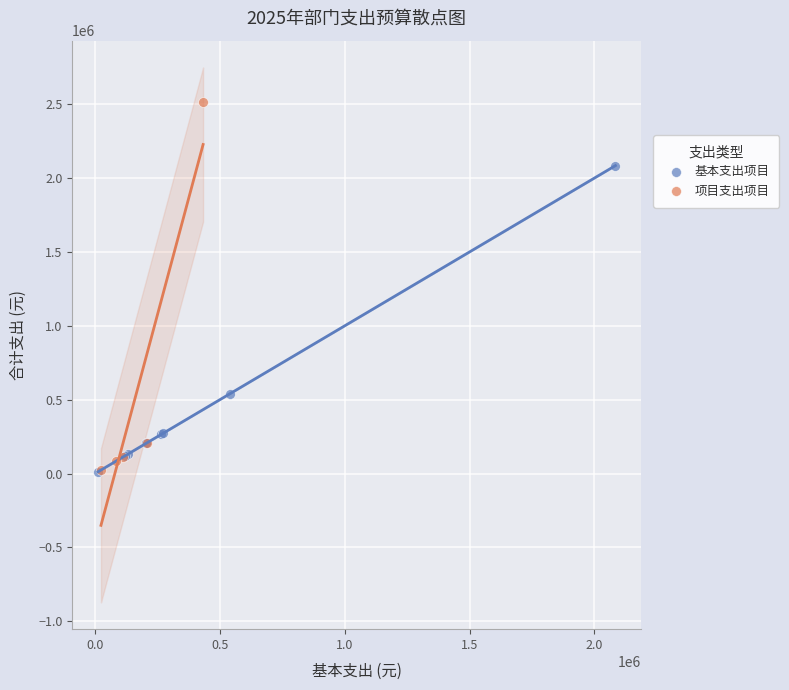

Which series has the largest Y range (max minus min)?

项目支出项目